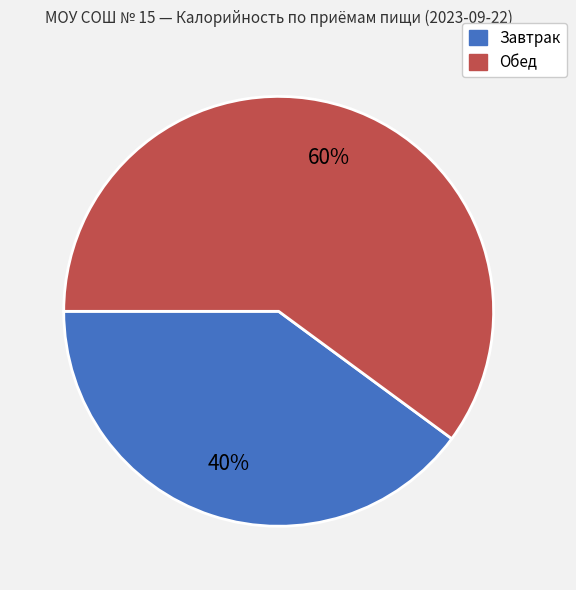

Do Завтрак and Обед together represent more than half of the pie?

Yes